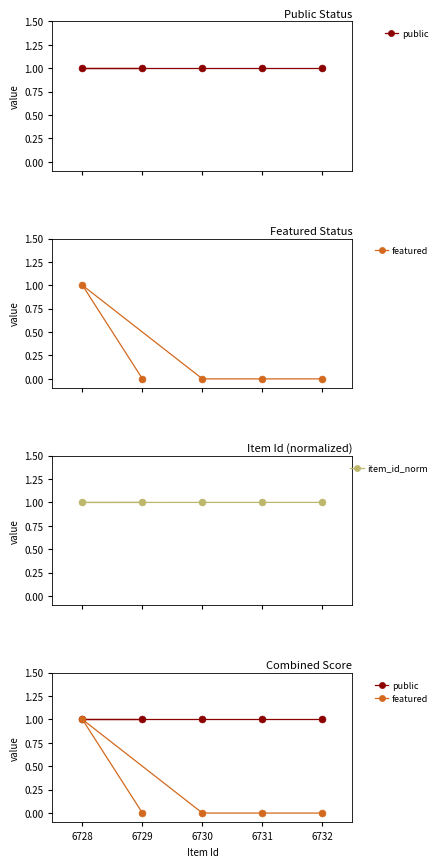

What is the value of the item_id_norm point at the 1st from the left?

1.0